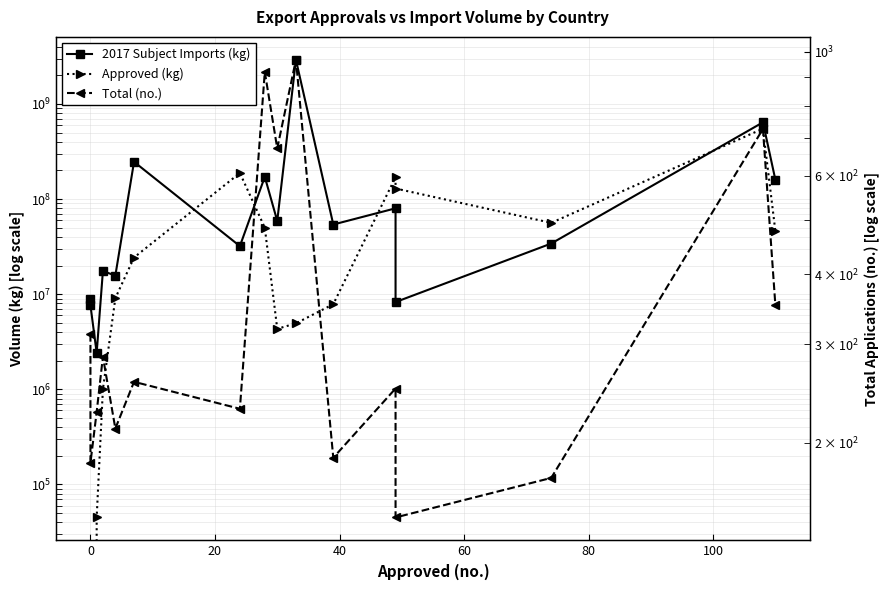

What is the sum of all Total (no.) values?

6107.0